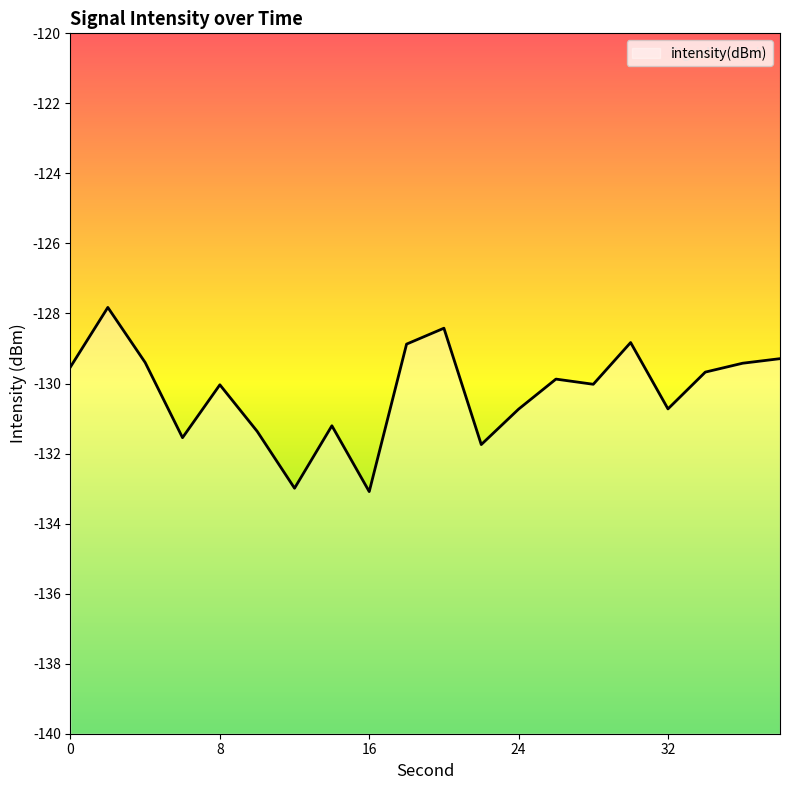

What is the sum of all values?

-2604.6